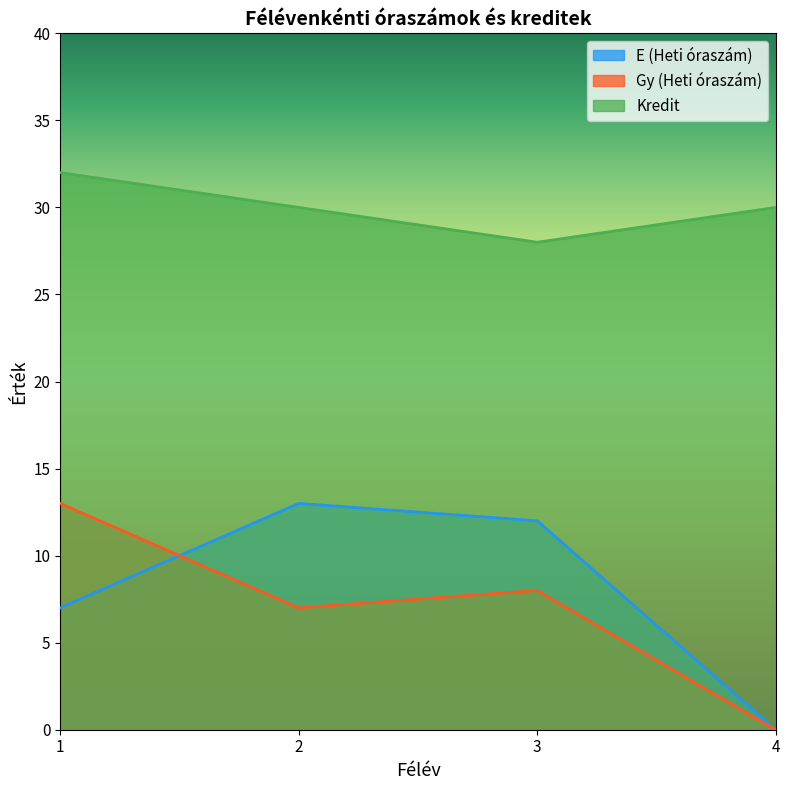

What is the difference between the second highest and second lowest values in the Gy (Heti óraszám) series?

1